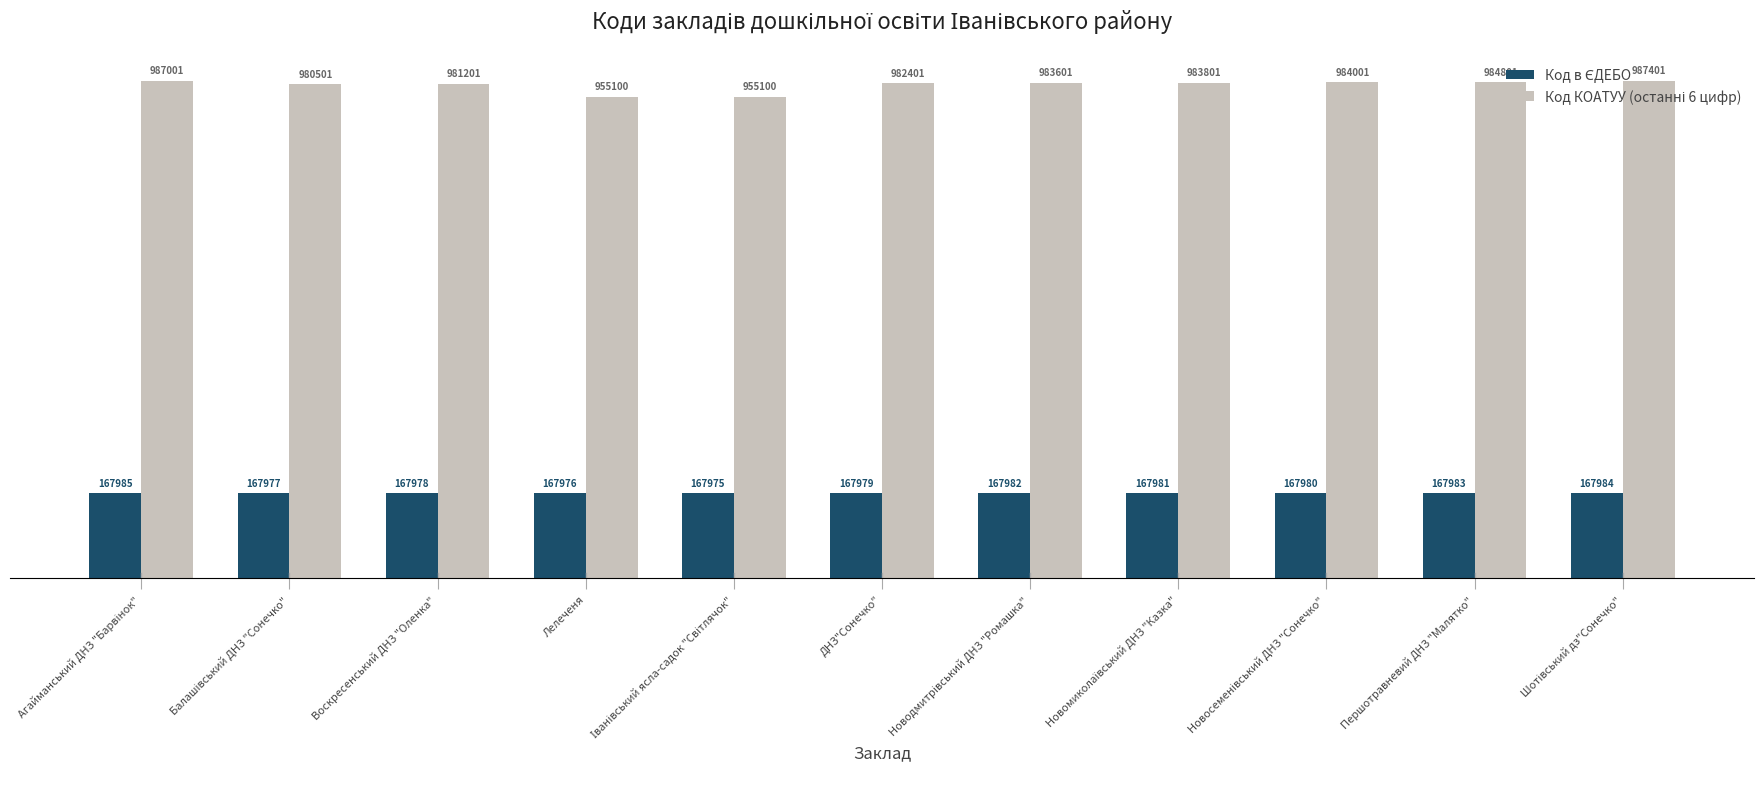

True or false: Код в ЄДЕБО has a value of 167980 at Новосеменівський ДНЗ "Сонечко".

True